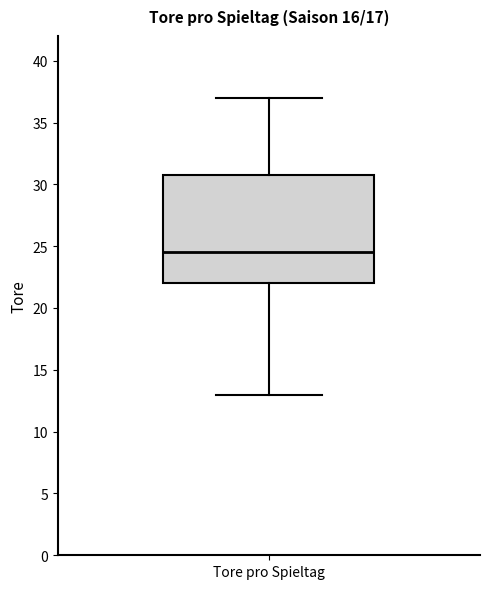

Transcribe this box plot: give where the median line is, the range the box spans, and where the two whiskers end, as read against the y-axis. The values are not printed on the chart, so give them approximately, as read against the axis.

median 24.5, box 22.0 to 31.0, whiskers 13.0 to 37.0